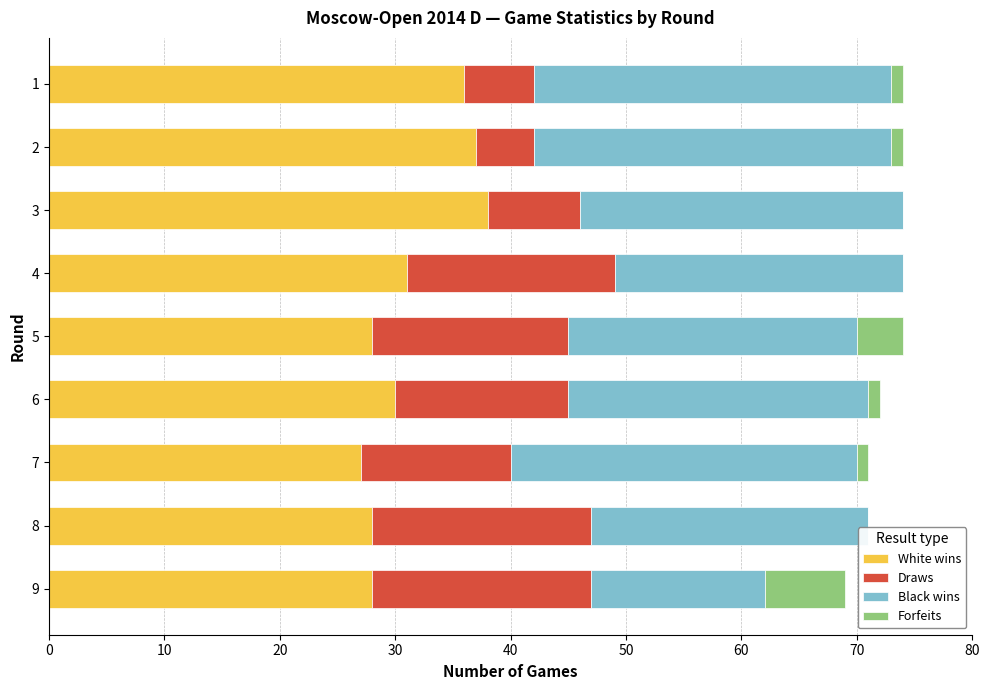

How many series are shown in this chart?

4